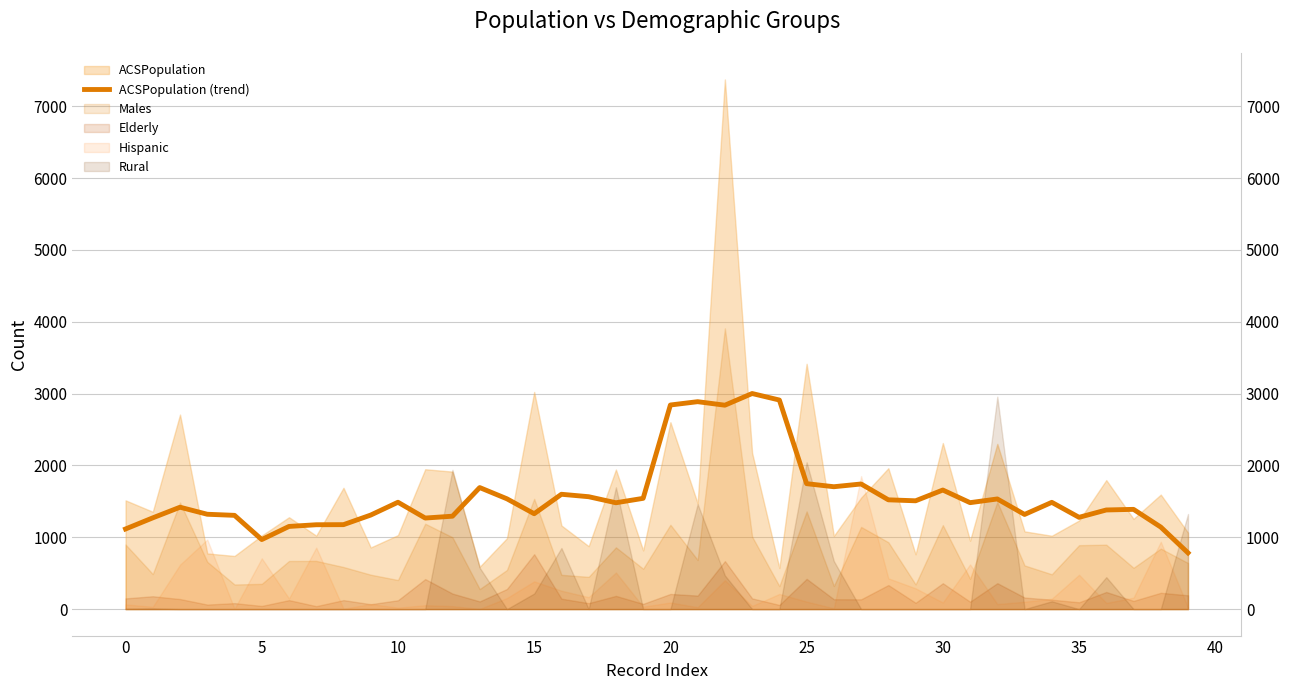

What is the difference between the values at 39 and 37?

605.8